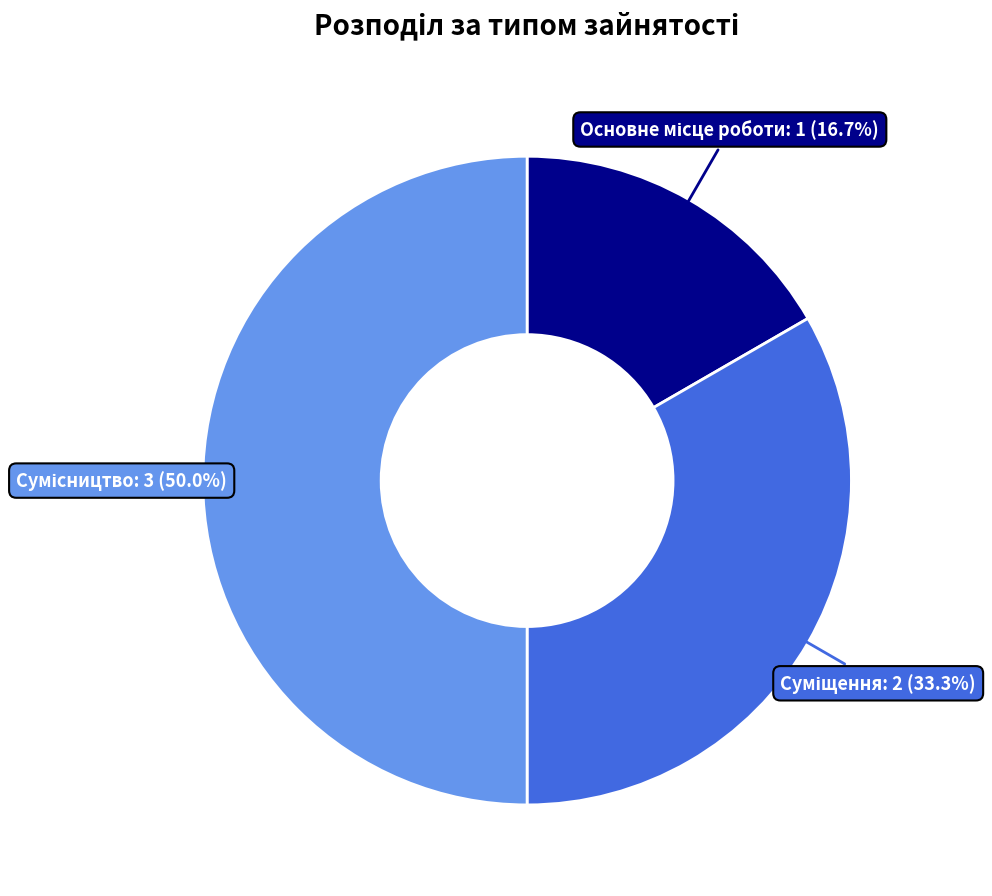

How many slices are in this pie chart?

3